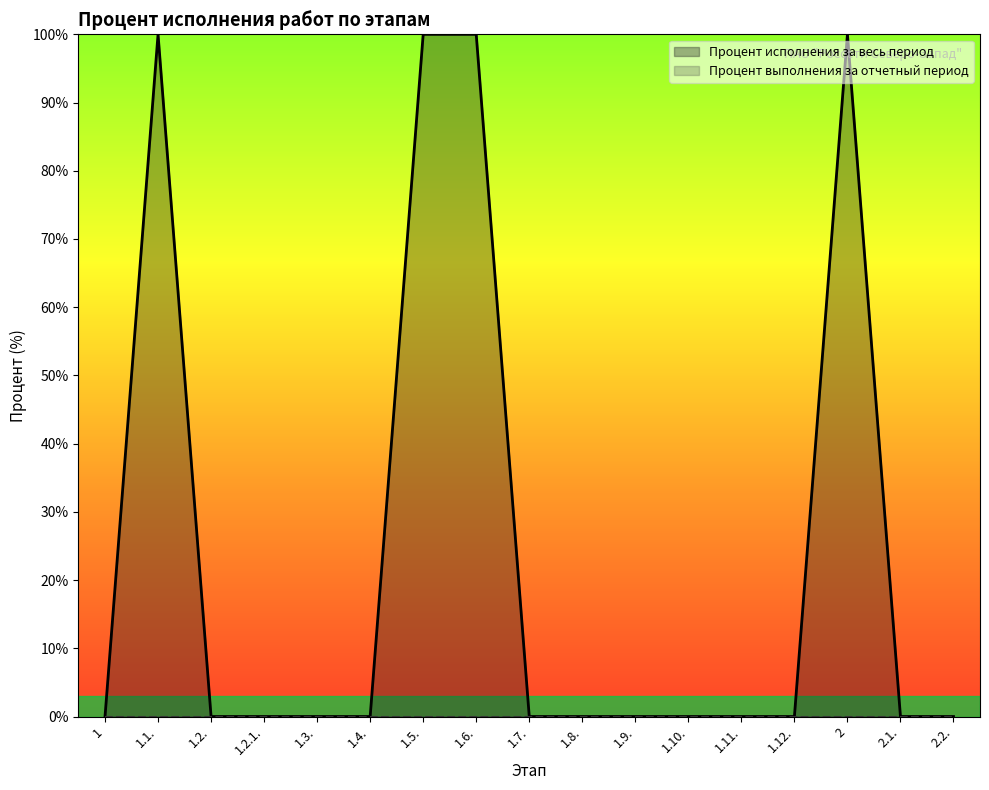

Which has a higher value, 2 or 1.1.?

2